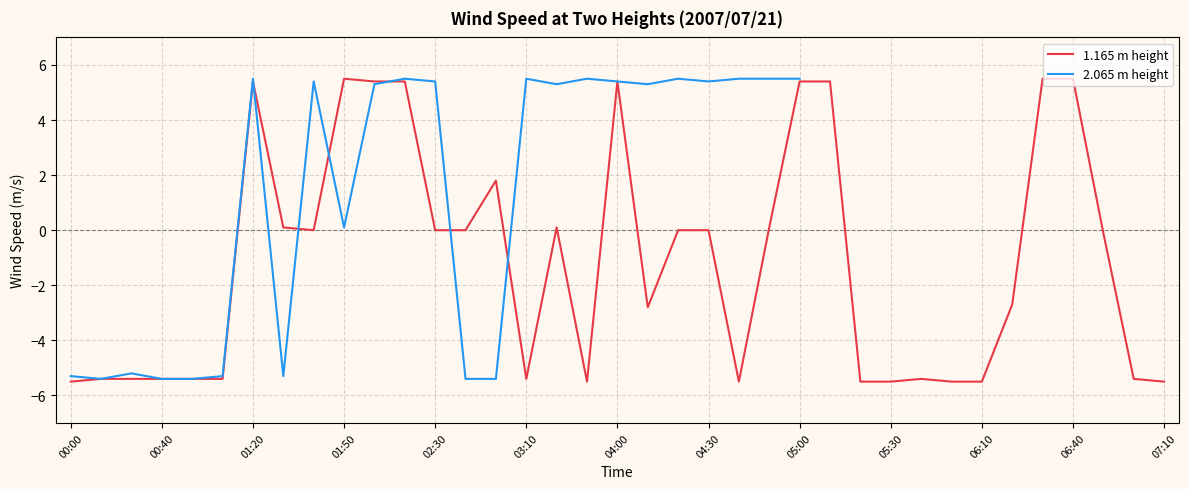

How many interior local valleys does the 1.165 m height series have?

5